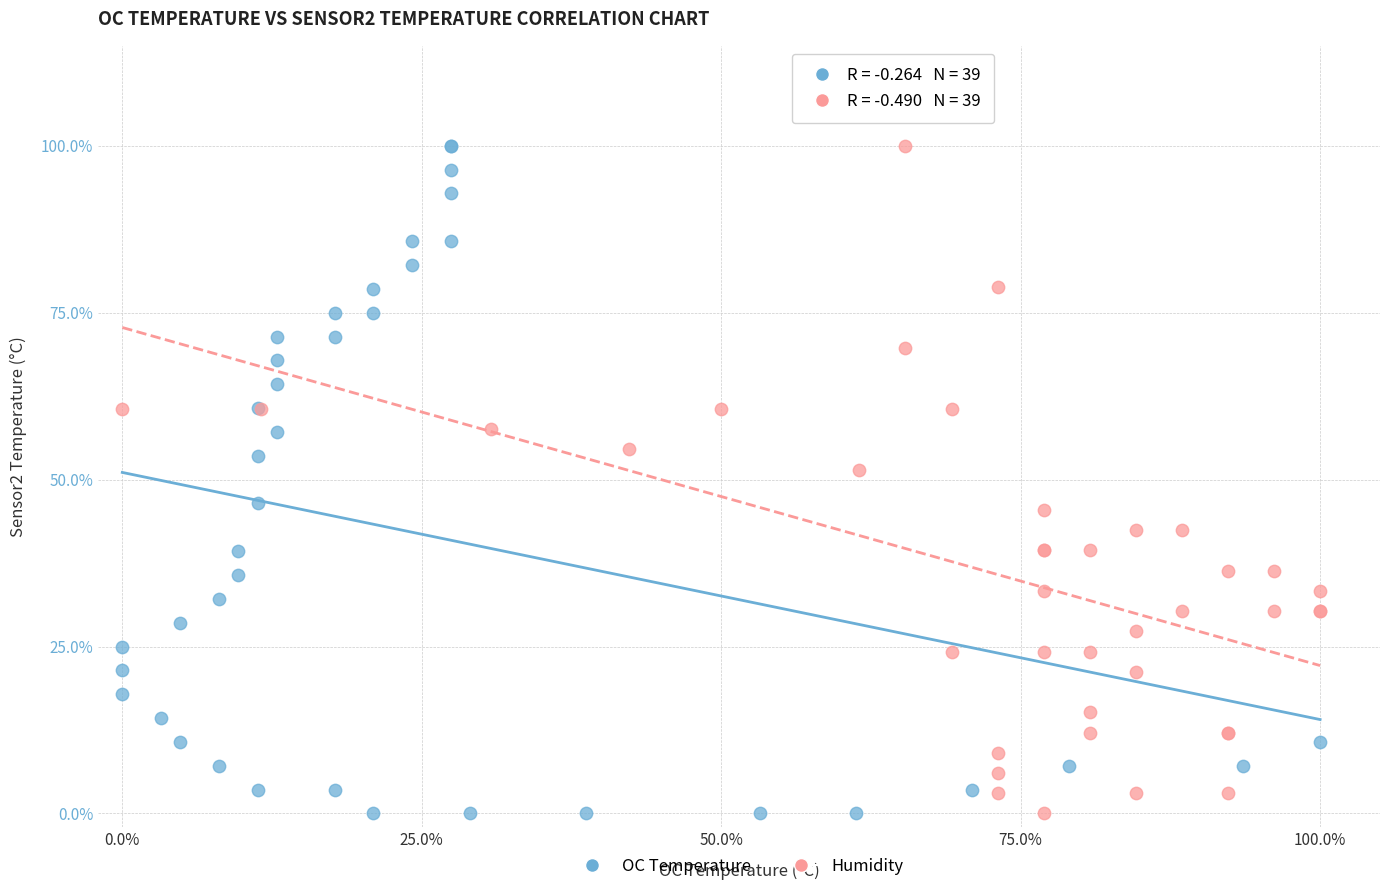

What are all the series names shown in the legend?

OC Temperature, Humidity